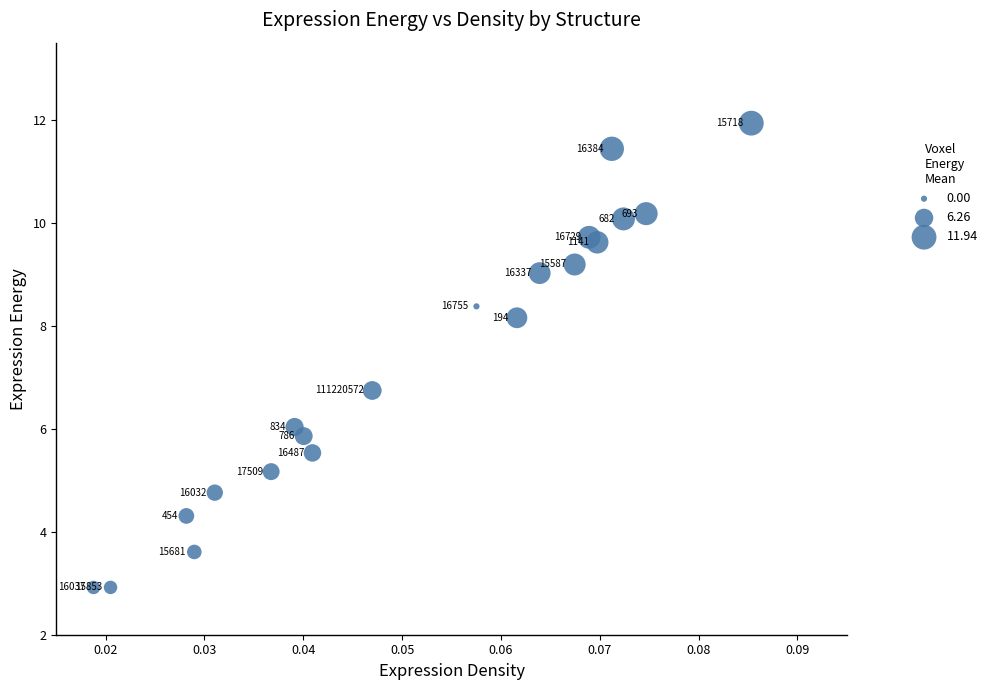

What is the range of Y values (max minus min)?

9.0